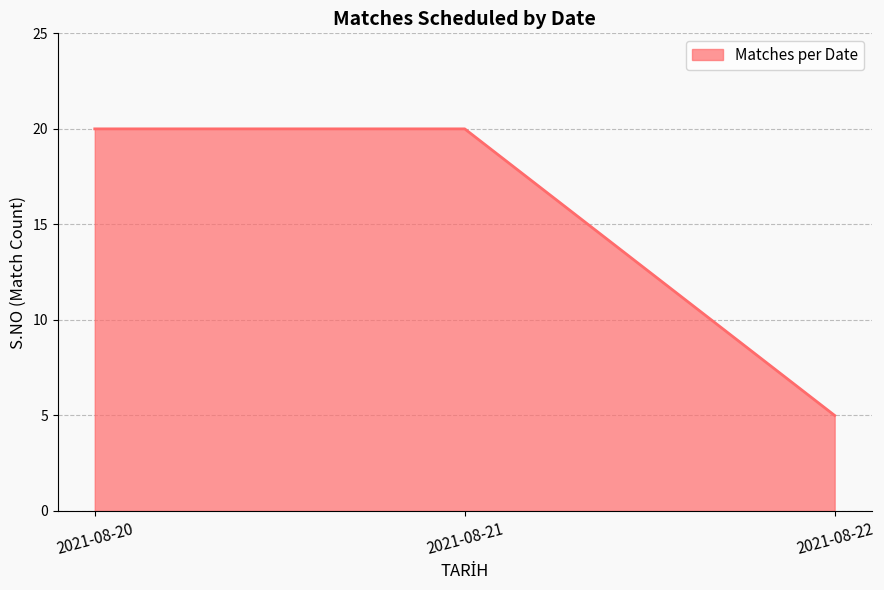

The chart shows a value of 5 at 2021-08-22. True or false?

True